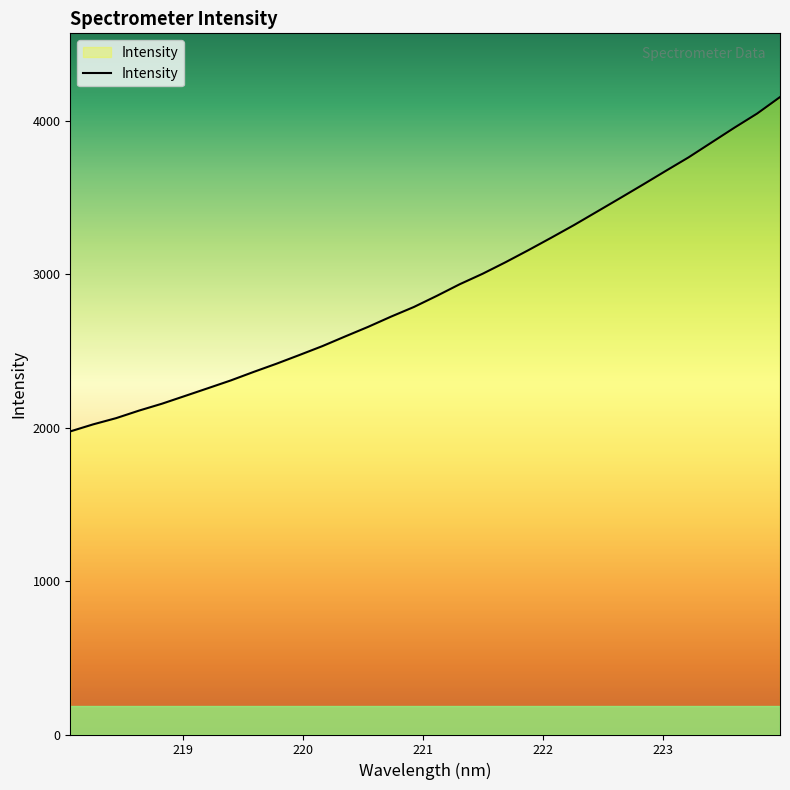

What is the maximum value shown in the chart?

4152.6